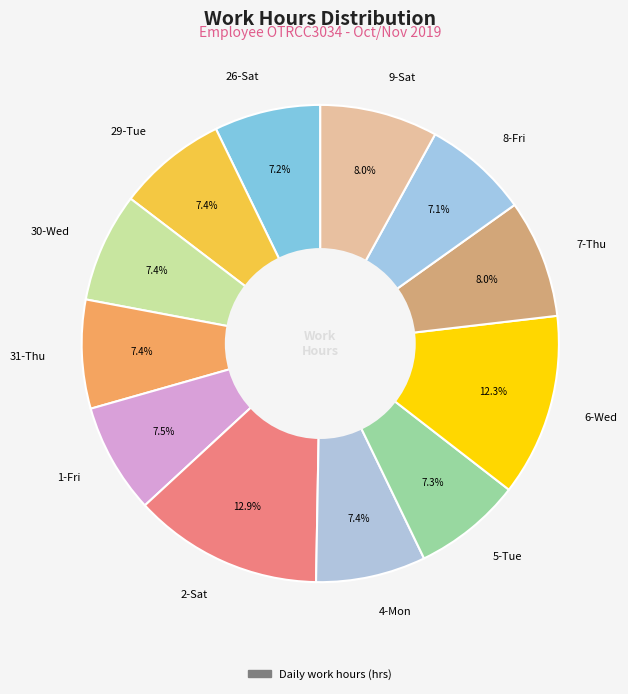

To the nearest percent, what is the difference between the largest and smallest slice percentages?

6%